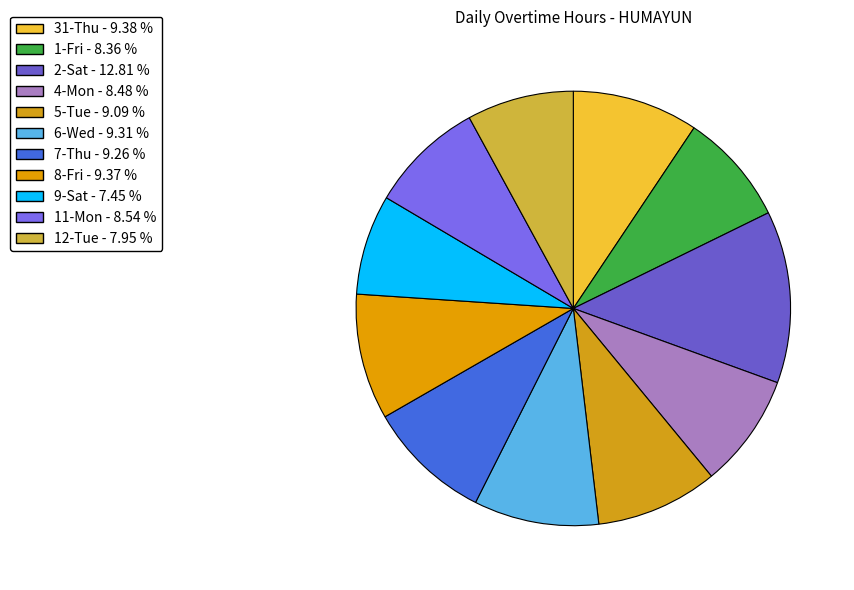

To the nearest percent, what portion does 11-Mon represent?

9%